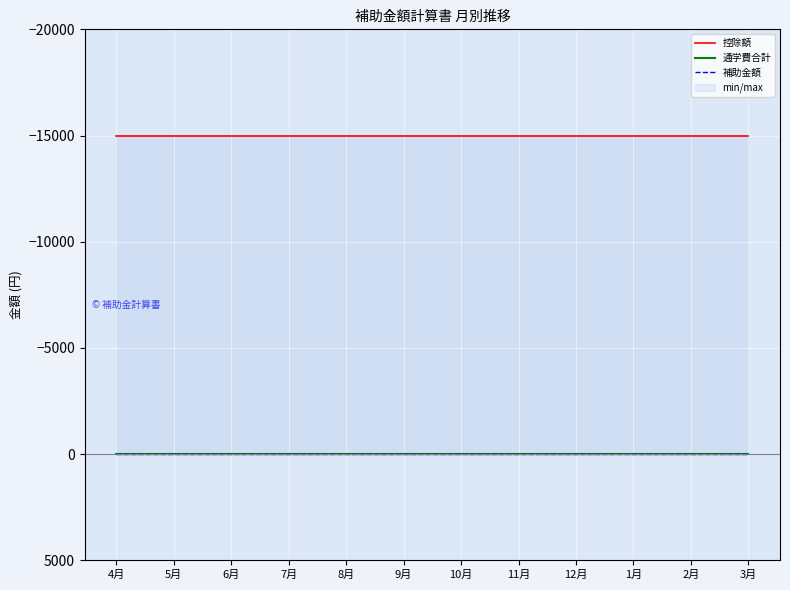

Which series has the largest total across all categories?

通学費合計